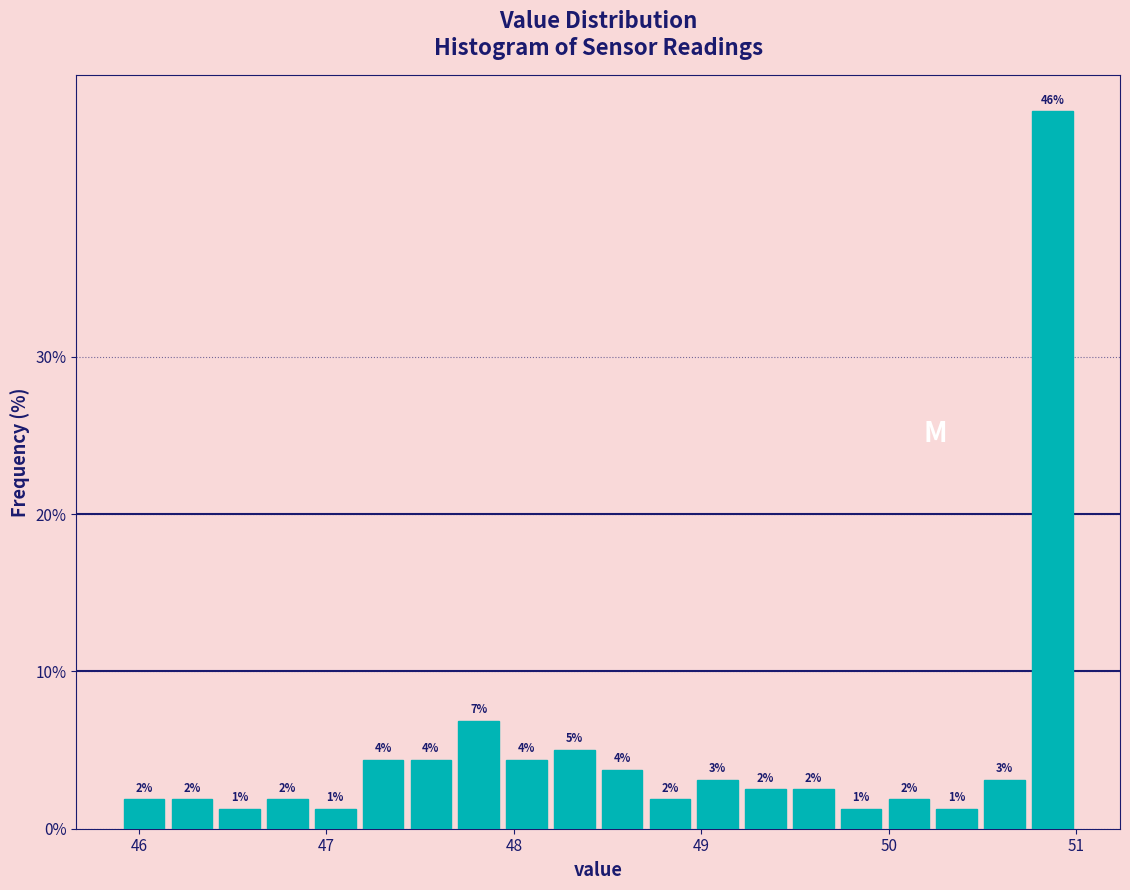

Around what value on the x-axis is the tallest bar? Give the approximate position of its centre, as read against the axis.

50.9